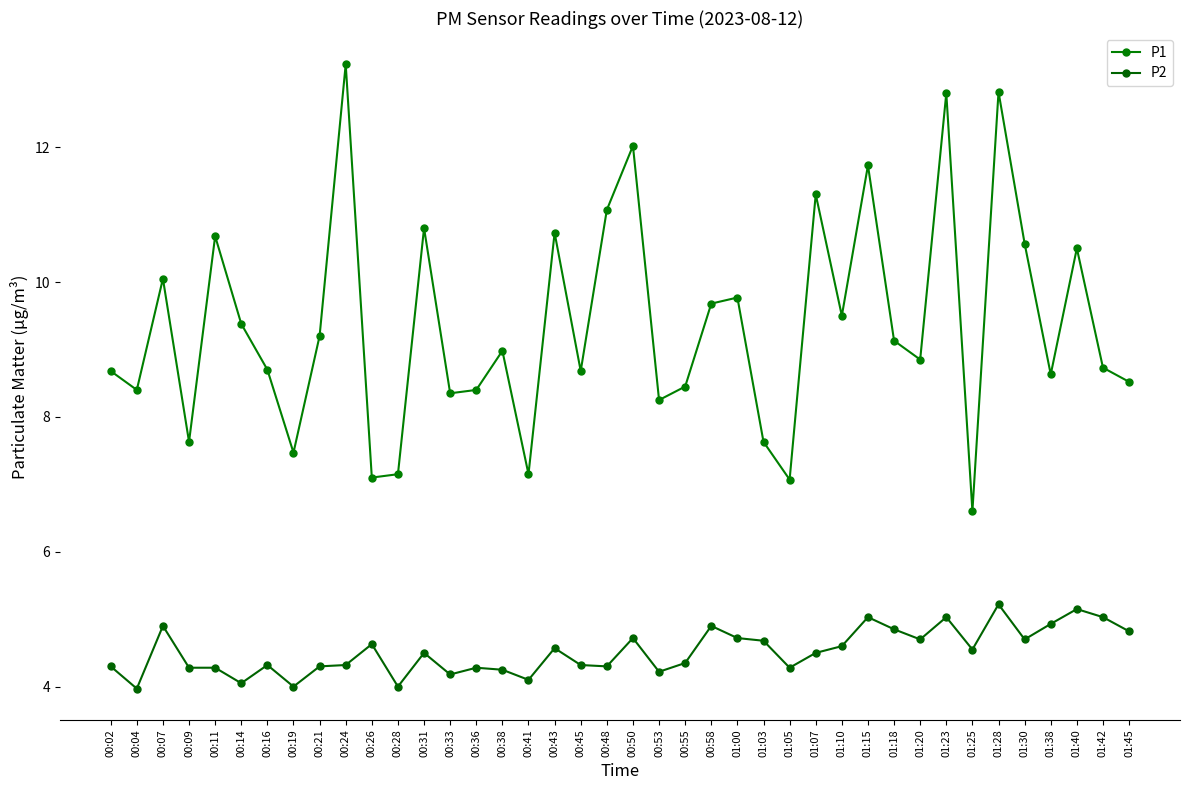

True or false: P1 and P2 cross at least once.

False